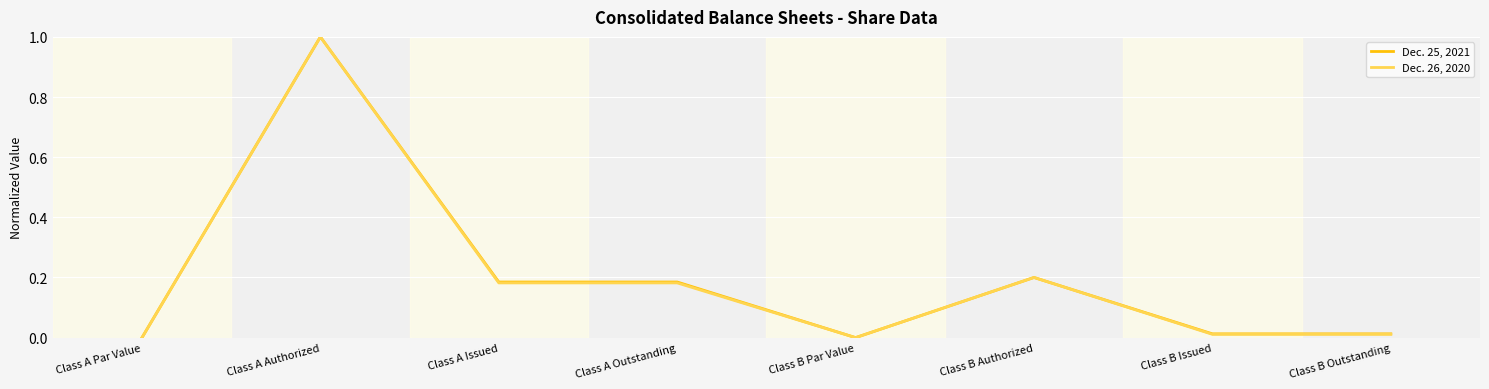

What is the maximum value shown in the chart?

1.0